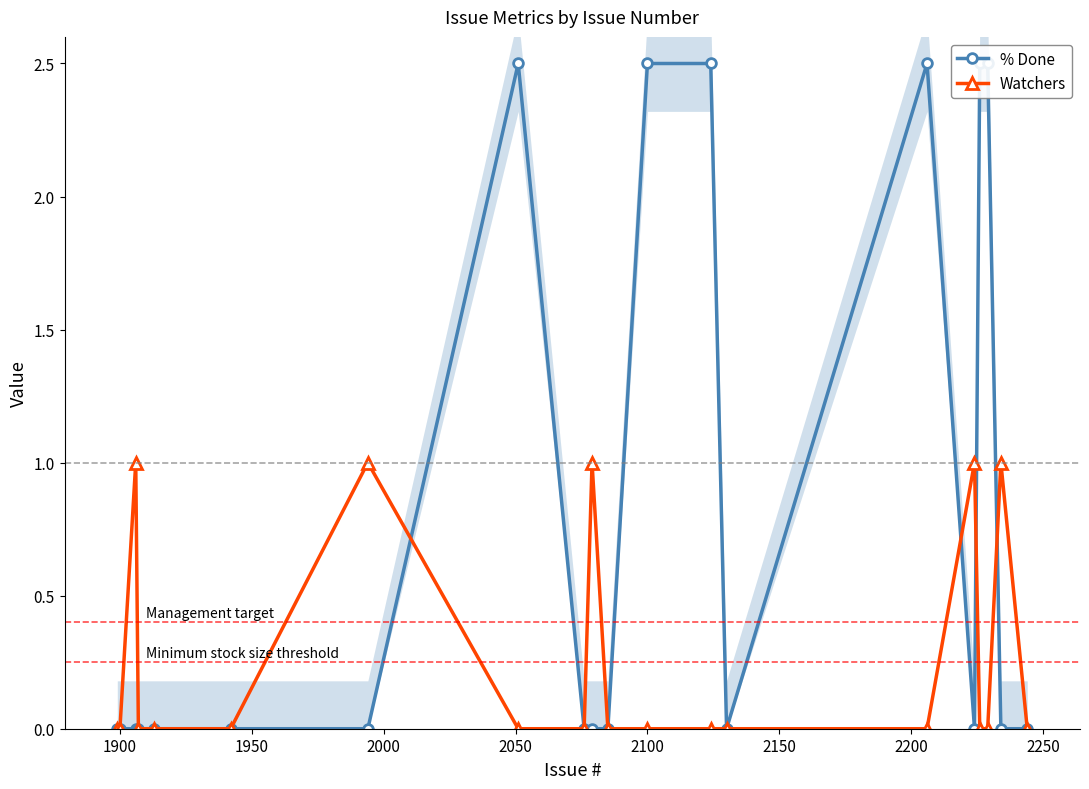

What is the difference between the maximum and minimum values in the % Done series?

2.5